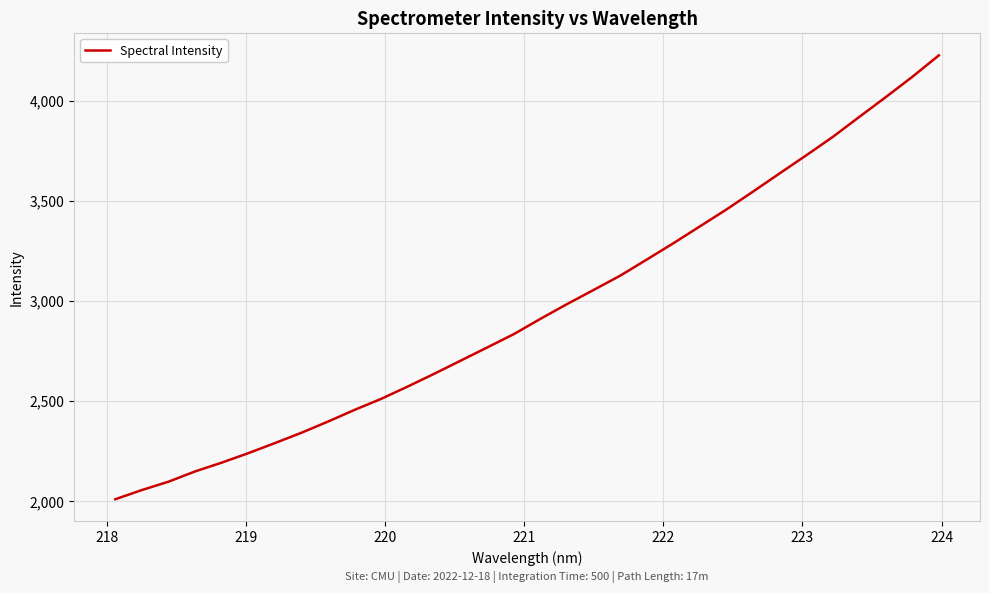

What is the difference between the maximum and minimum values?

2216.3